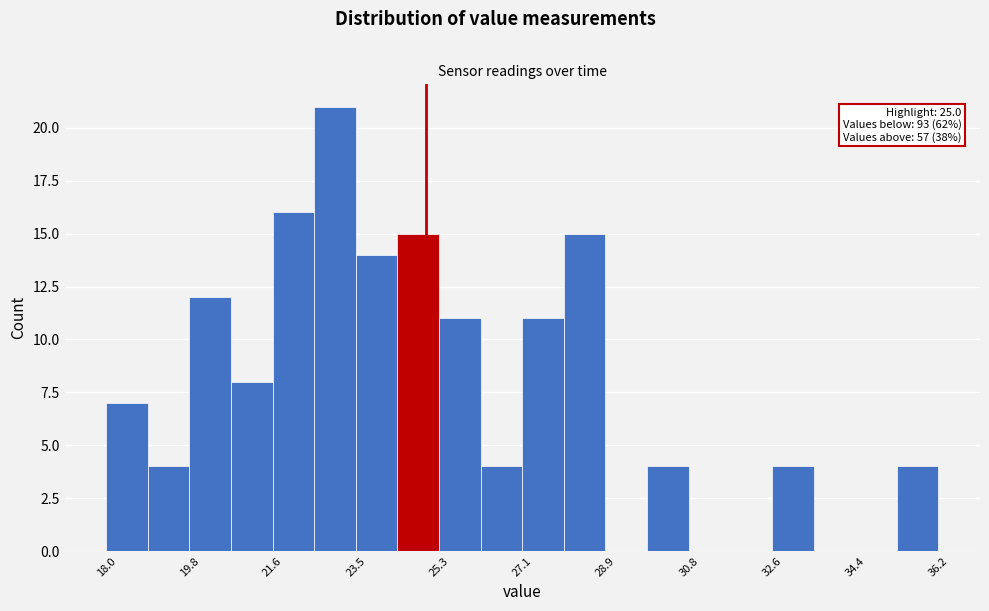

Which range on the x-axis has the tallest bar?

22.6 to 23.4